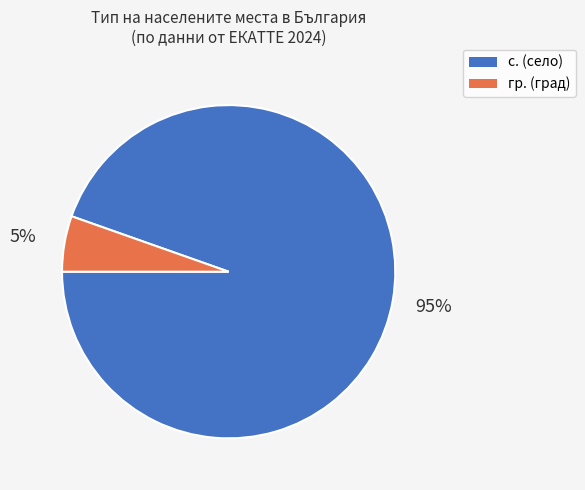

Is there a majority slice in this chart?

Yes